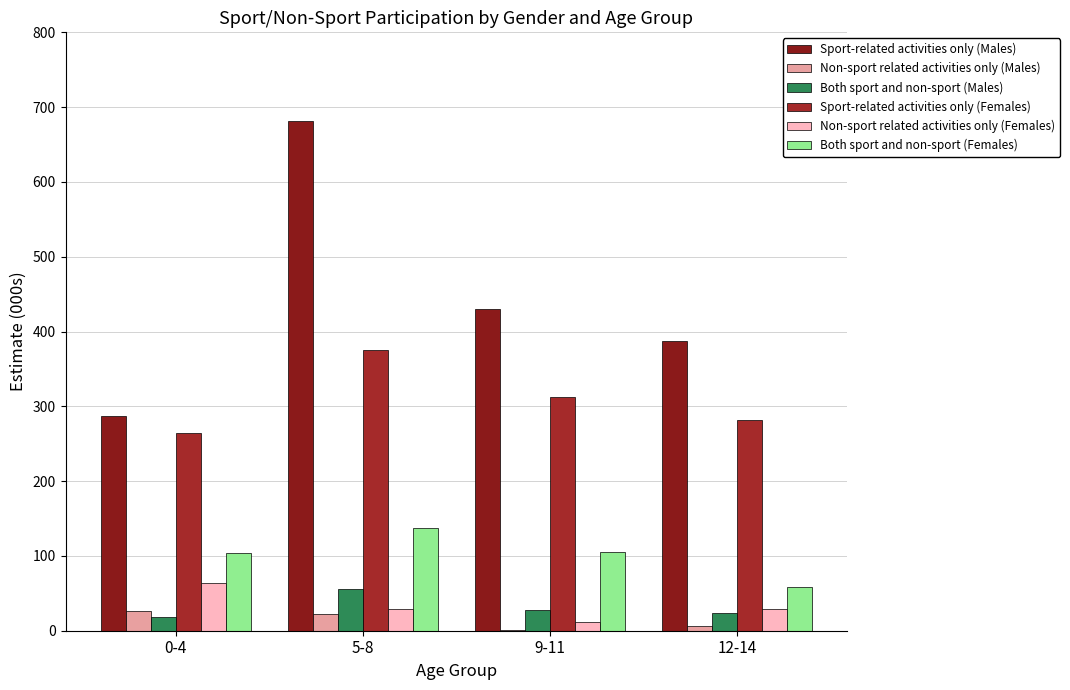

Which series has the largest total across all categories?

Sport-related activities only (Males)